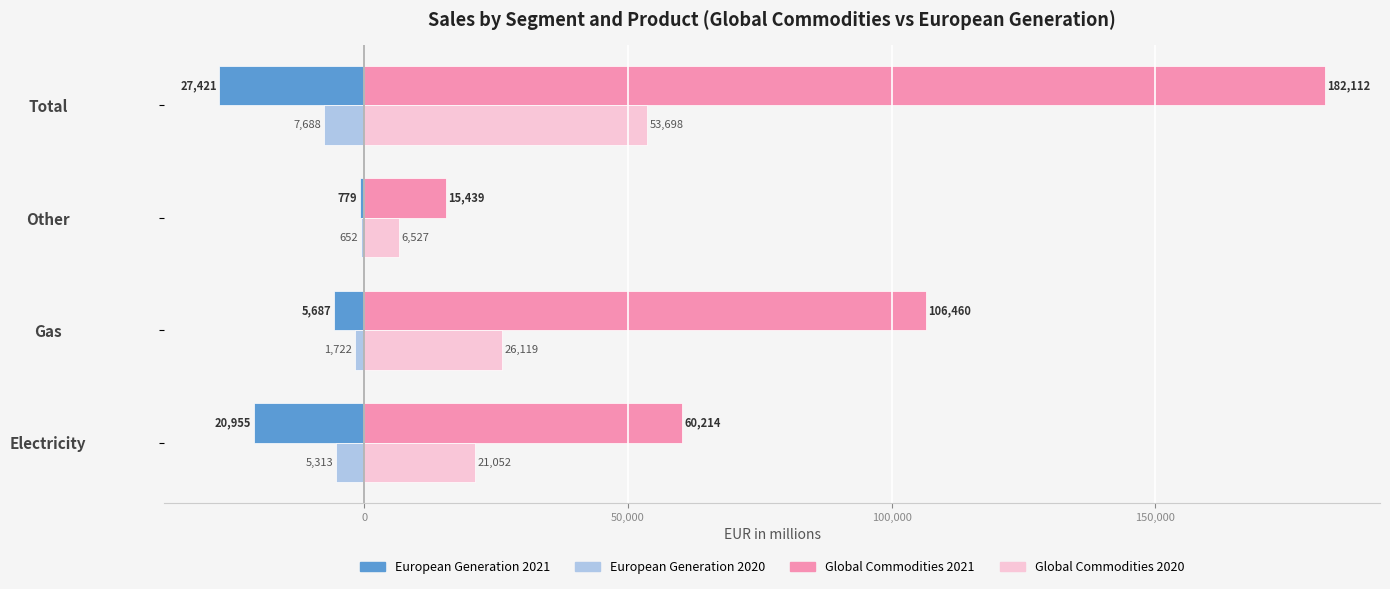

The value of Global Commodities 2020 at Electricity is 5935. True or false?

False